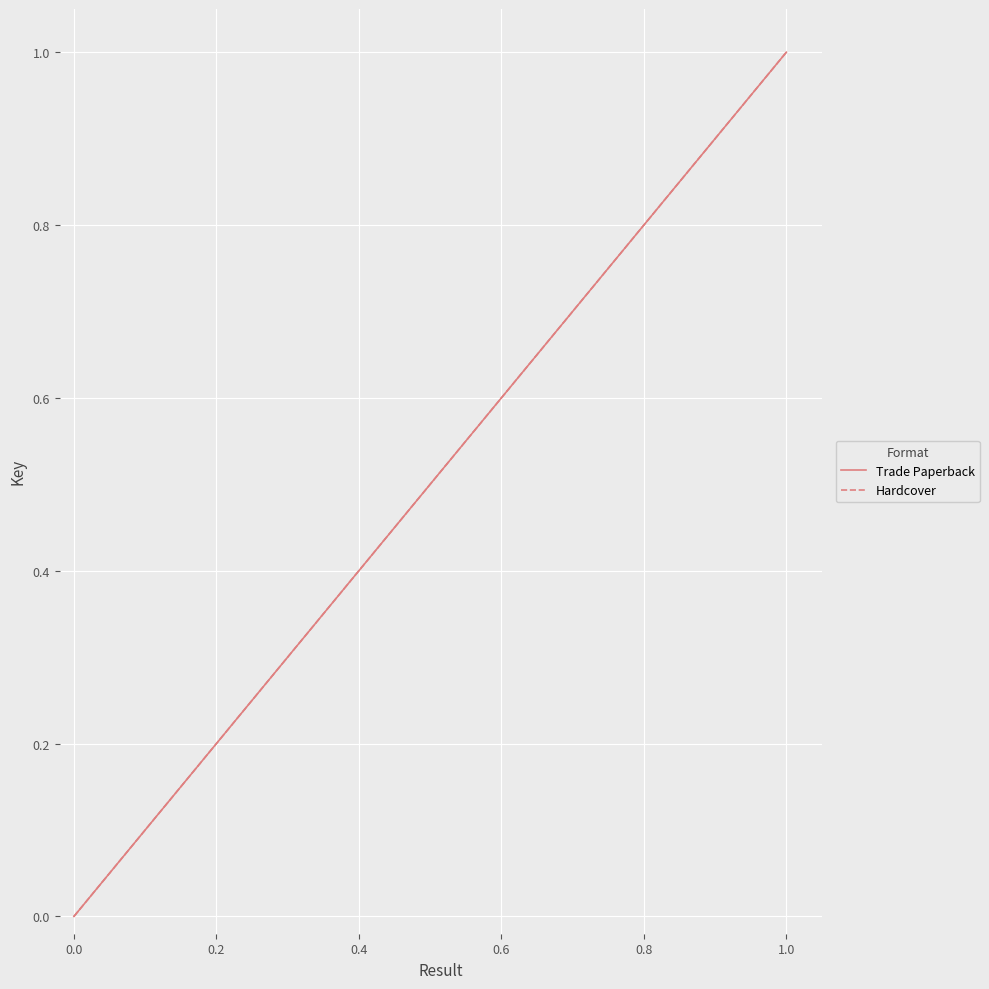

Is it true that Hardcover equals 1 at 0.0?

True